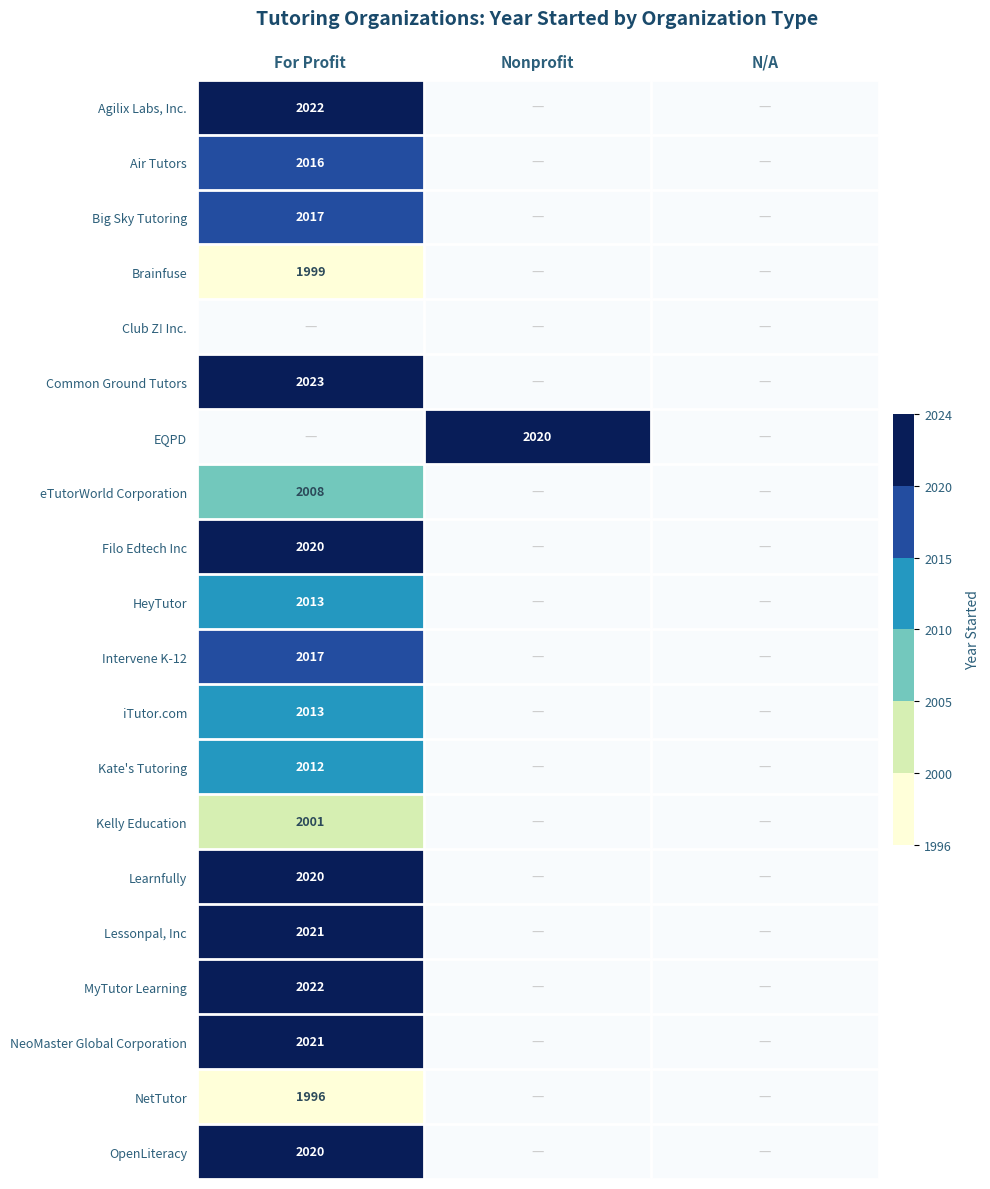

At which label does HeyTutor reach its peak?

For Profit